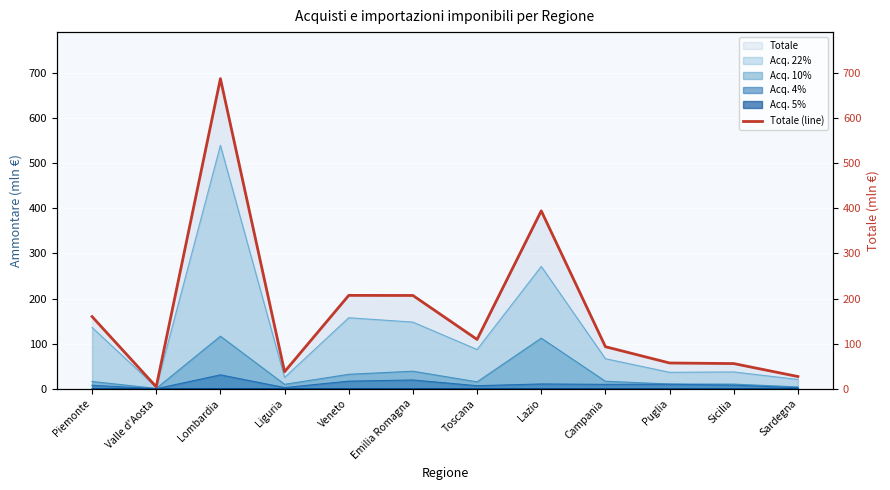

How many points are lower than both their immediate neighbors (excluding endpoints)?

3